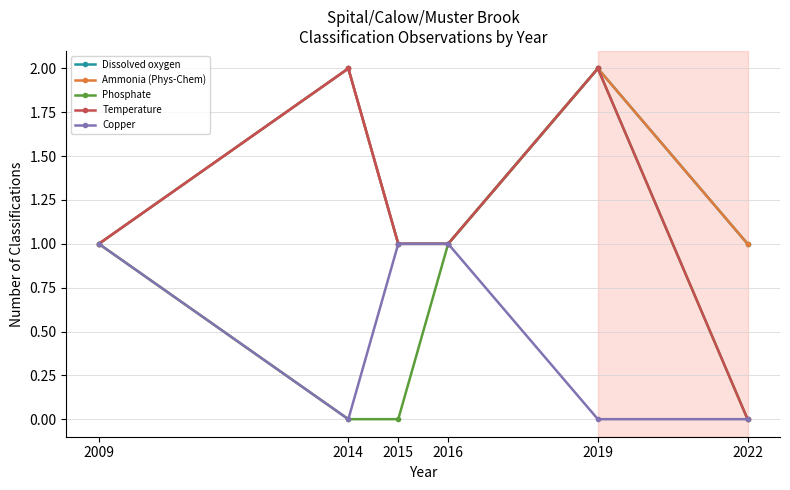

Is the value of Temperature at 2015 greater than the value of Phosphate at 2019?

No